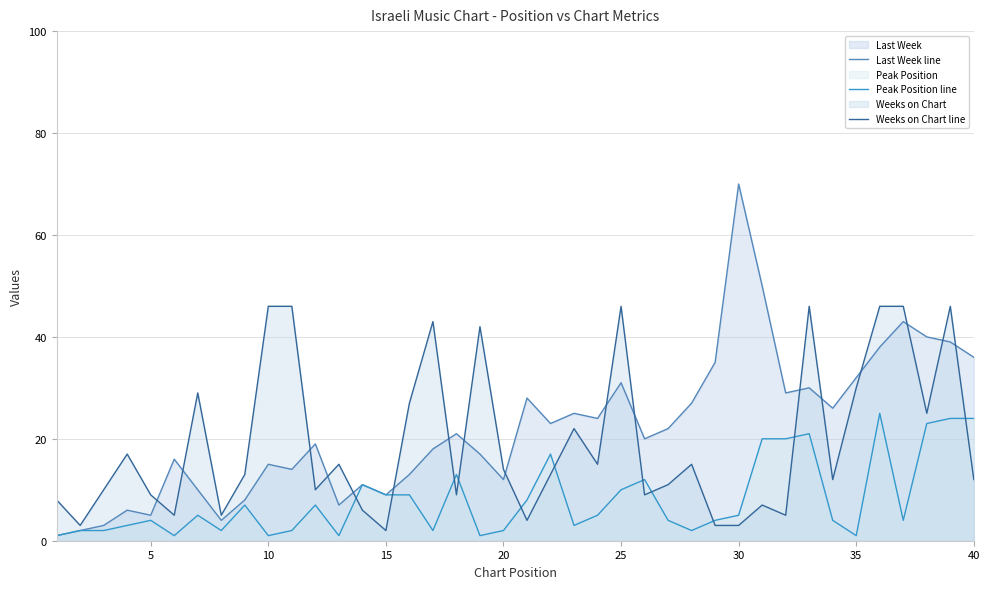

True or false: Last Week line has more than 1 interior local peaks.

True